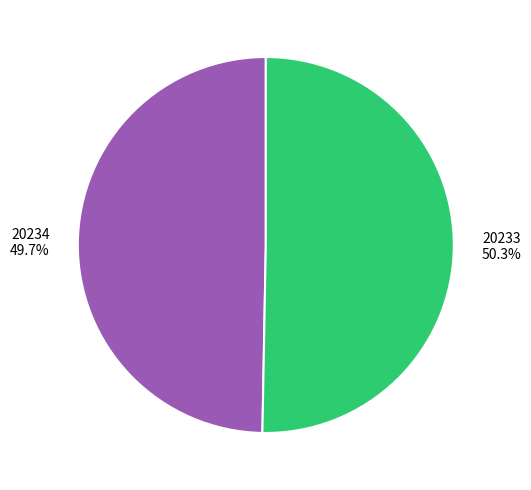

What portion of the pie excludes 20234?

50.3%